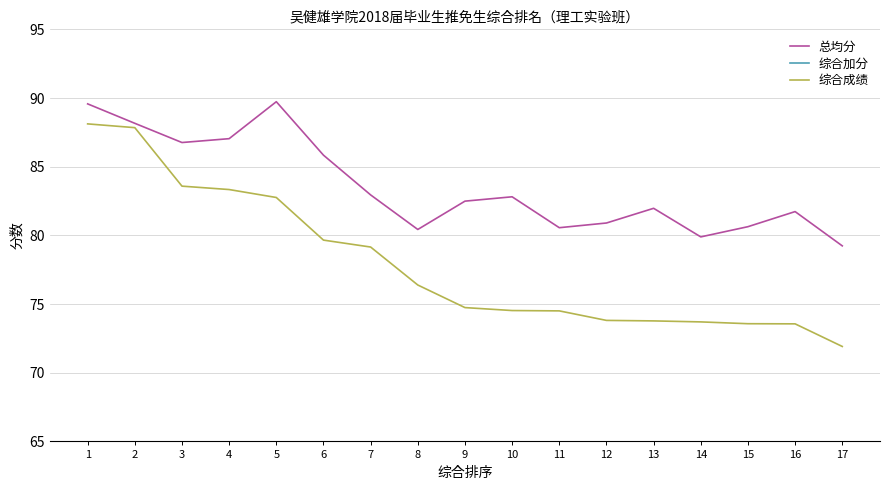

Reading left to right, extract all data points from this chart.

总均分: 1=89.6	2=88.2	3=86.8	4=87.0	5=89.7	6=85.8	7=82.9	8=80.4	9=82.5	10=82.8	11=80.6	12=80.9	13=82.0	14=79.9	15=80.6	16=81.7	17=79.2
综合加分: 1=7.5	2=8.5	3=5.5	4=5.0	5=2.0	6=2.4	7=4.5	8=4.0	9=0.5	10=0.0	11=2.0	12=1.0	13=0.0	14=1.8	15=1.0	16=0.0	17=0.6
综合成绩: 1=88.1	2=87.8	3=83.6	4=83.3	5=82.8	6=79.7	7=79.2	8=76.4	9=74.7	10=74.5	11=74.5	12=73.8	13=73.8	14=73.7	15=73.6	16=73.6	17=71.9